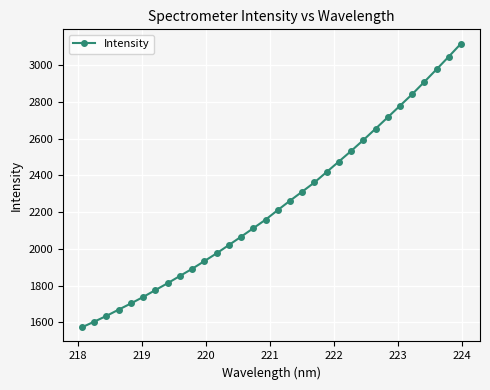

What is the average value?

2241.9